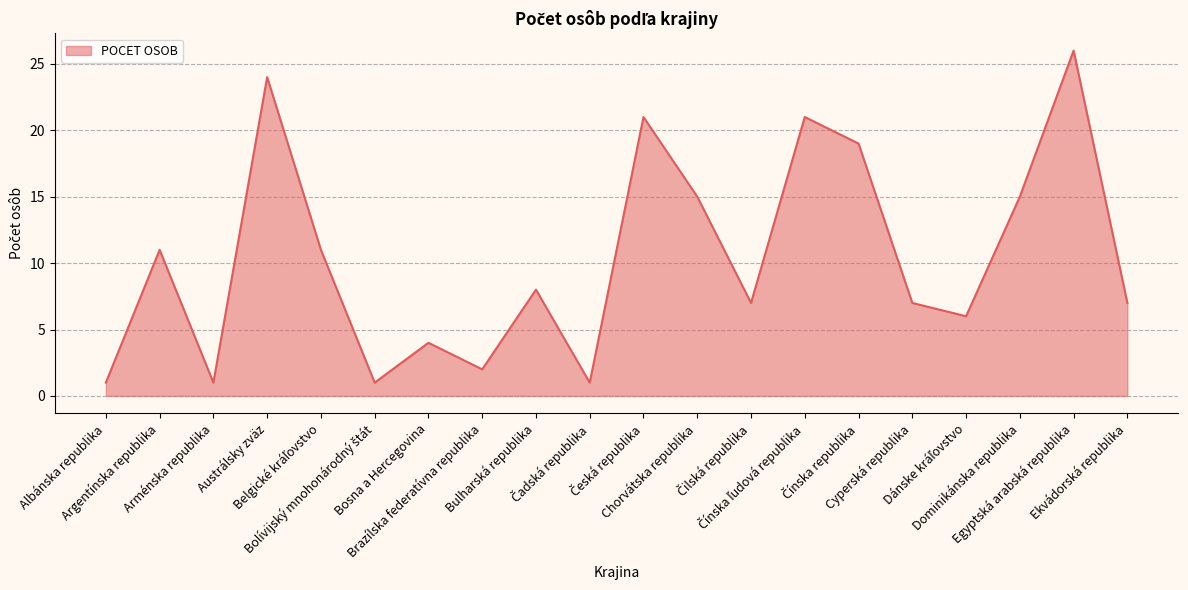

What is the difference between the maximum and minimum values?

25